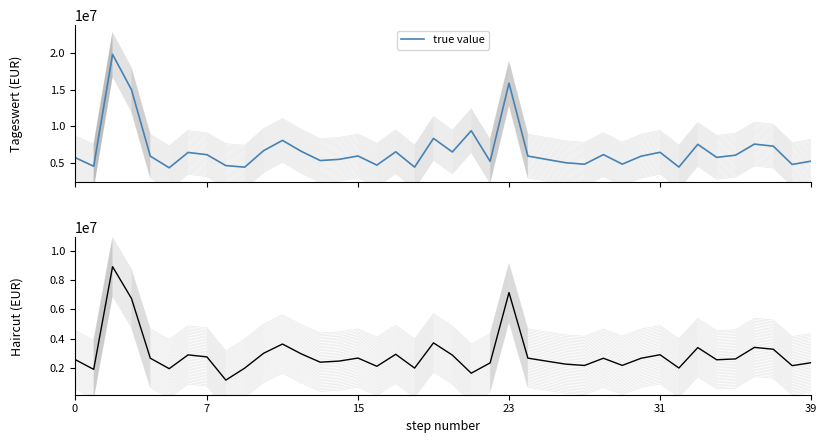

Rank the series at 12 from highest to lowest value.

true value, Betrag nach Haircut (EUR)